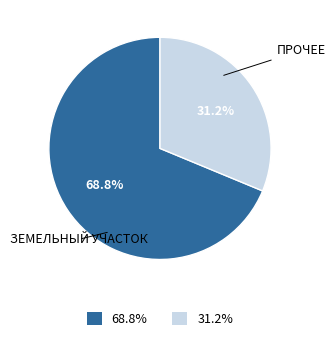

Does any single category account for the majority?

Yes